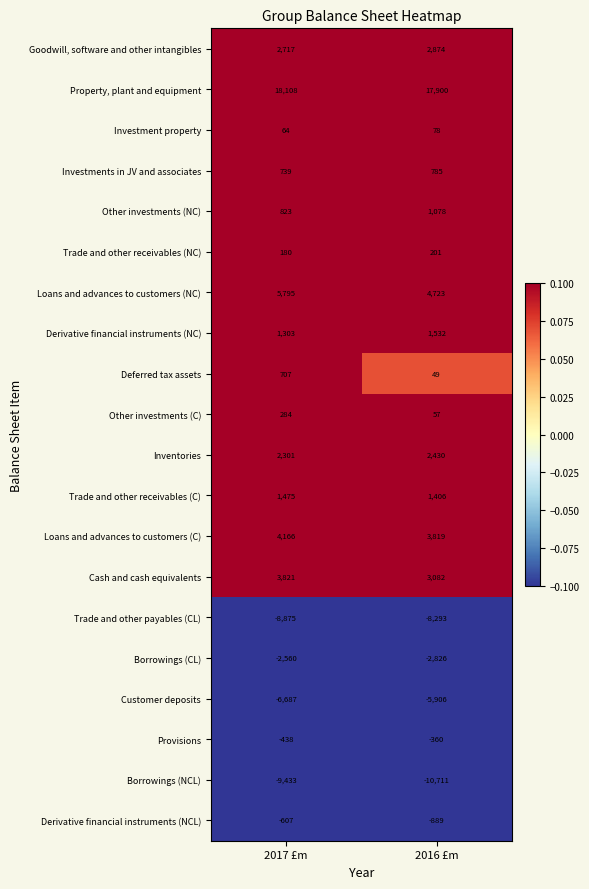

What is the difference between the highest and lowest values at 2017 £m?

27541